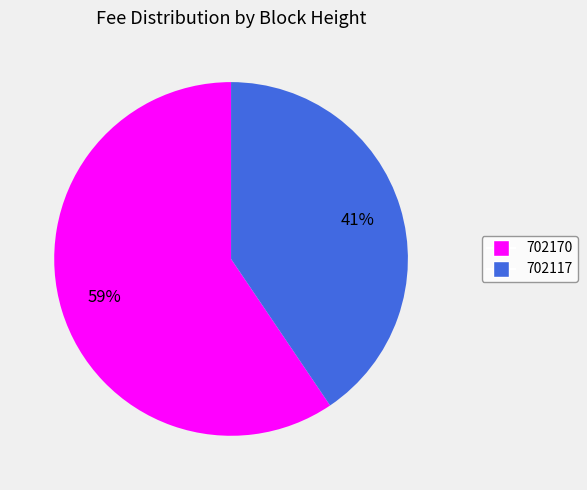

Is it true that 702170 is 59% of the pie?

True